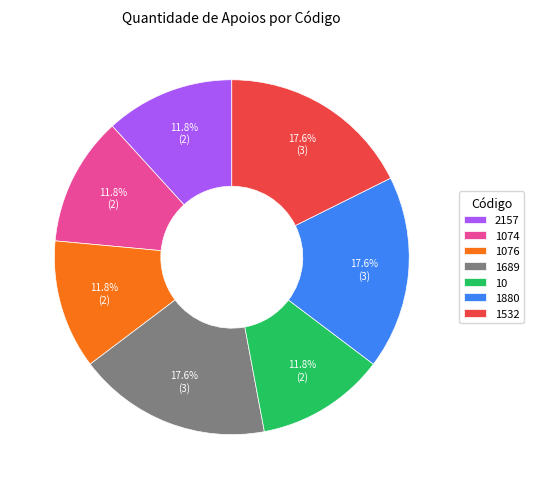

What is the ratio of the value at 10 to the value at 1532?

0.7